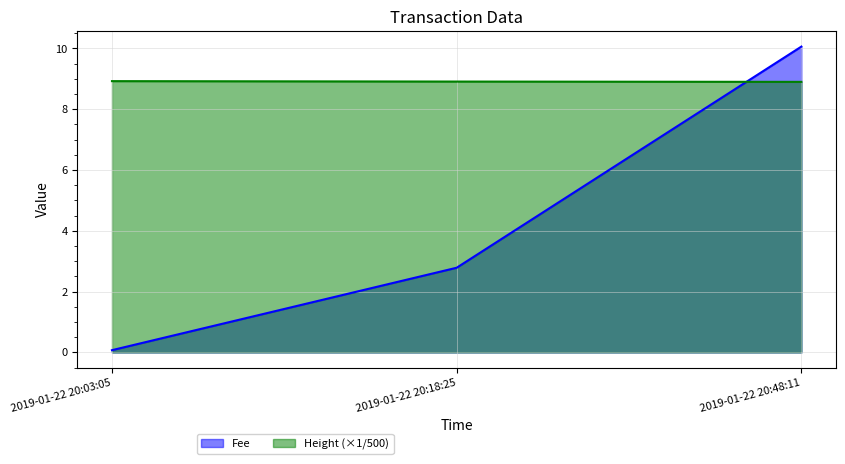

What is the value of the Height point at the 3rd from the left?

8.9